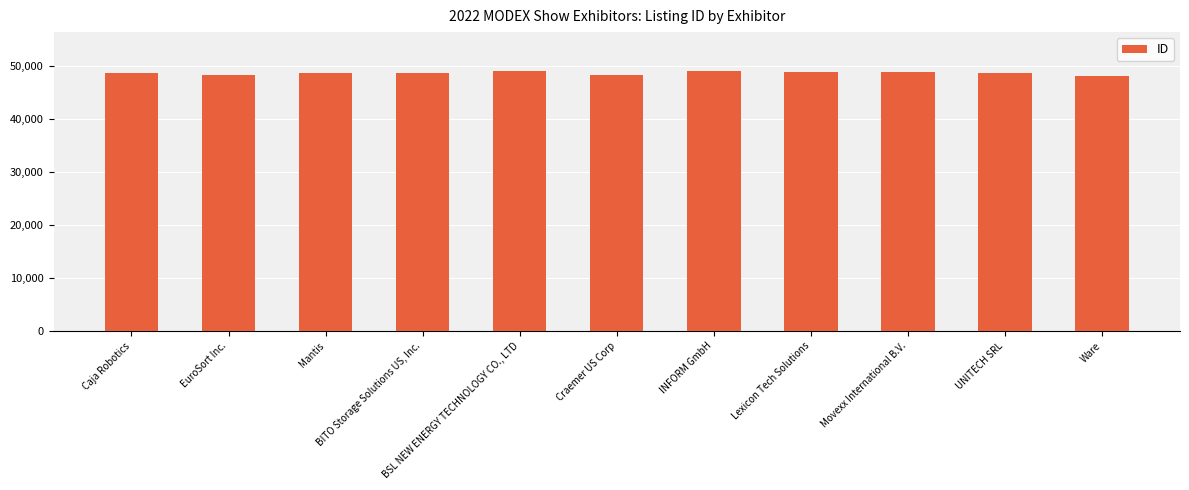

The chart shows a value of 75837 at Lexicon Tech Solutions. True or false?

False